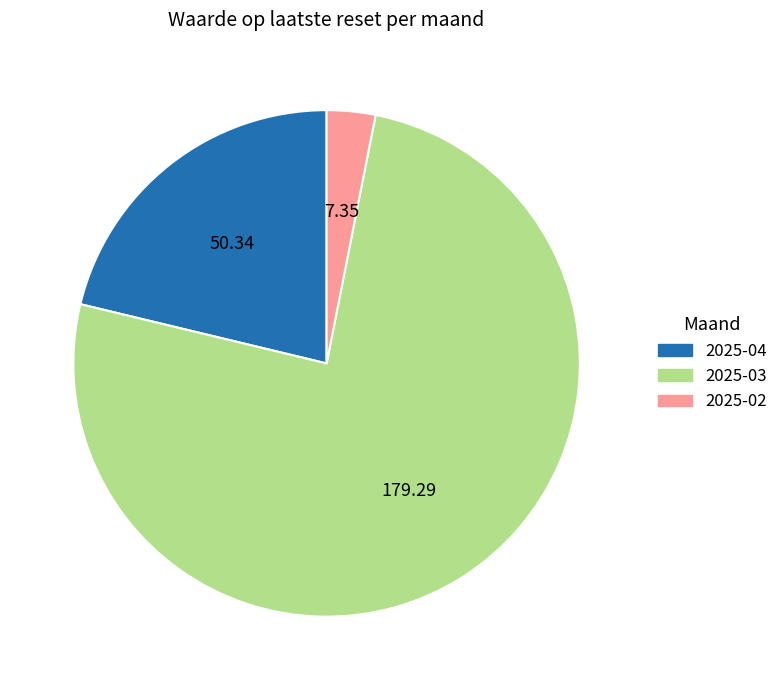

Which slice is the smallest?

2025-02